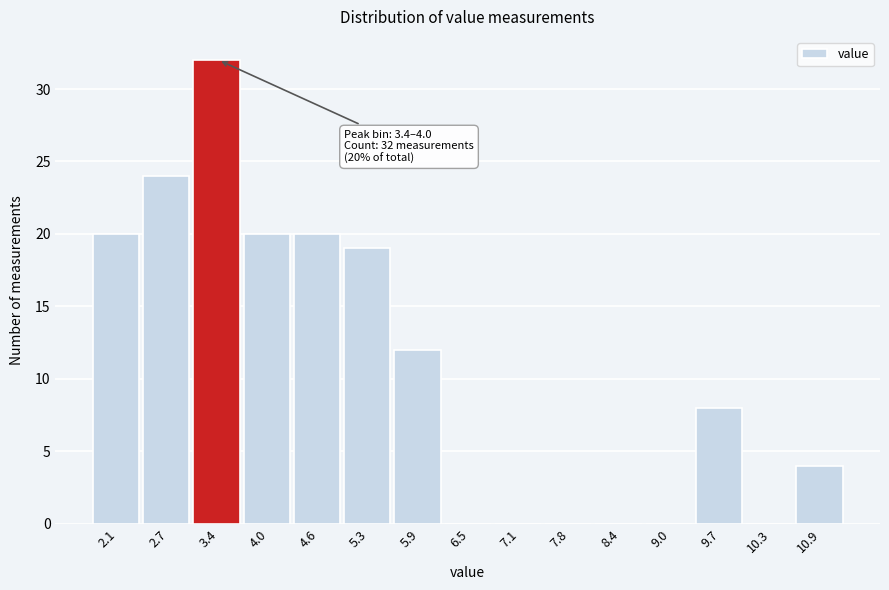

Reading left to right, transcribe all the data shown in this chart.

2.1=20	2.7=24	3.4=32	4.0=20	4.6=20	5.3=19	5.9=12	6.5=0	7.1=0	7.8=0	8.4=0	9.0=0	9.7=8	10.3=0	10.9=4